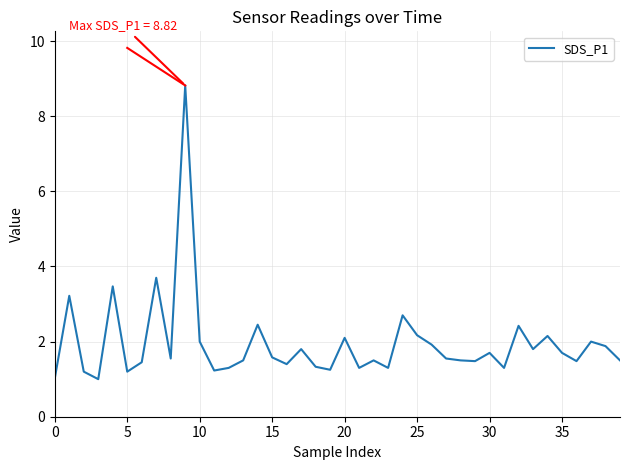

What is the maximum value shown in the chart?

8.8